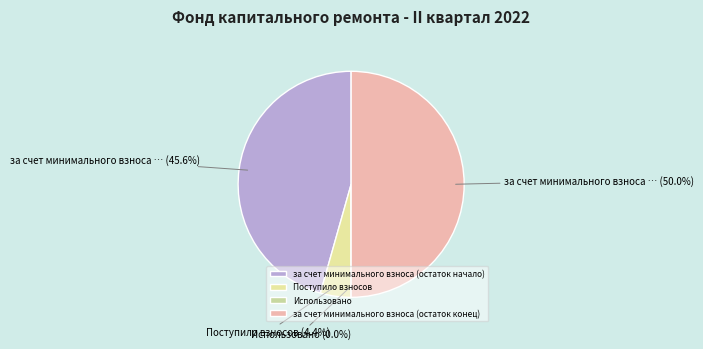

True or false: за счет минимального взноса (остаток конец) accounts for 50% of the total.

True